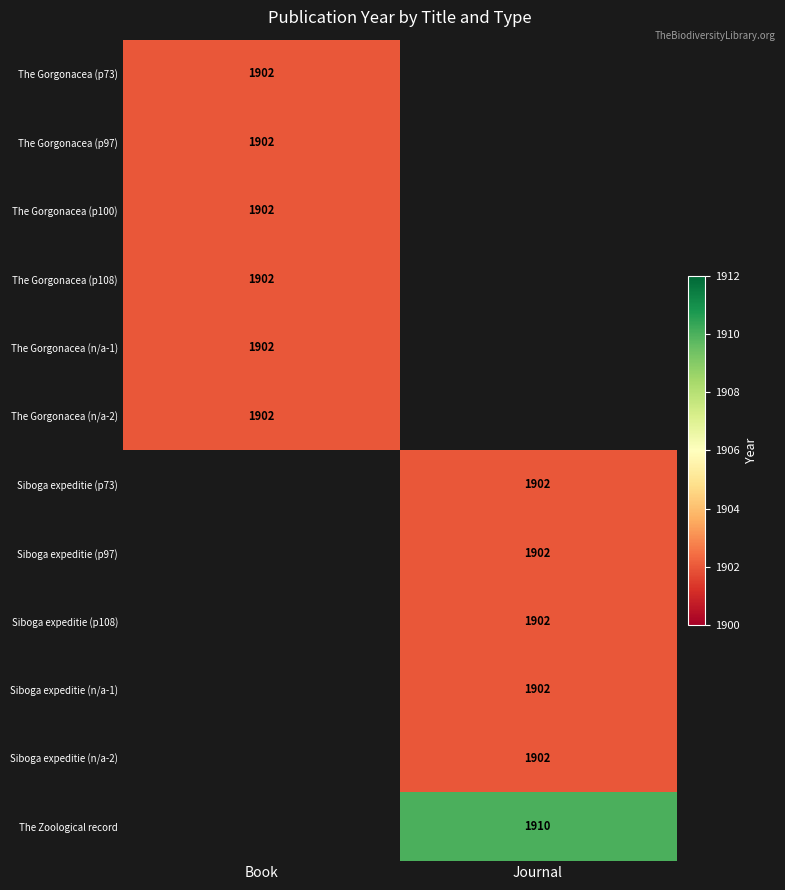

Is it true that Siboga expeditie (p108) equals 724 at Journal?

False